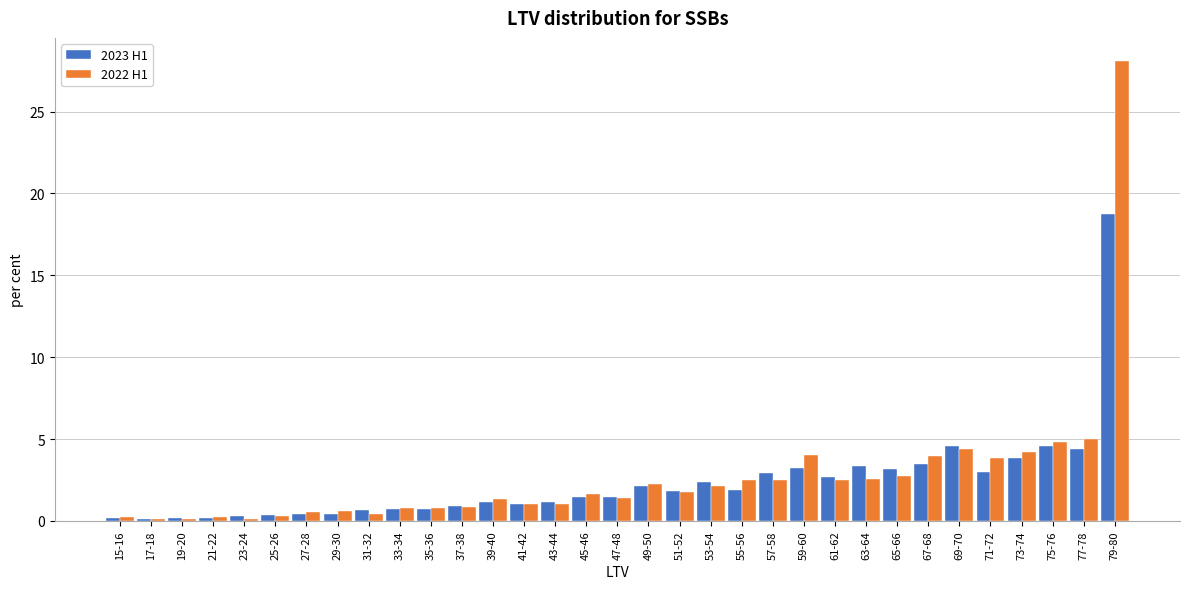

Which series has the largest range (max minus min)?

2022 H1